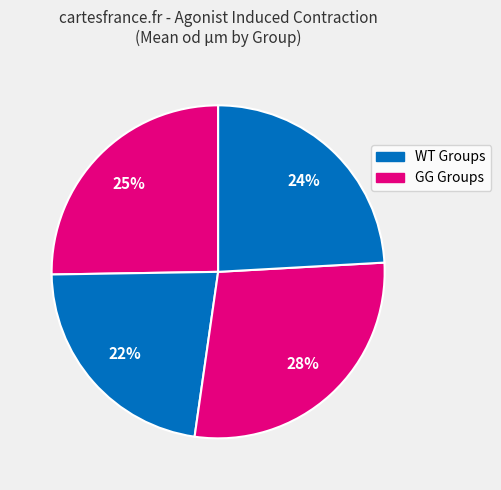

To the nearest percent, what is the difference between the largest and smallest slice percentages?

6%